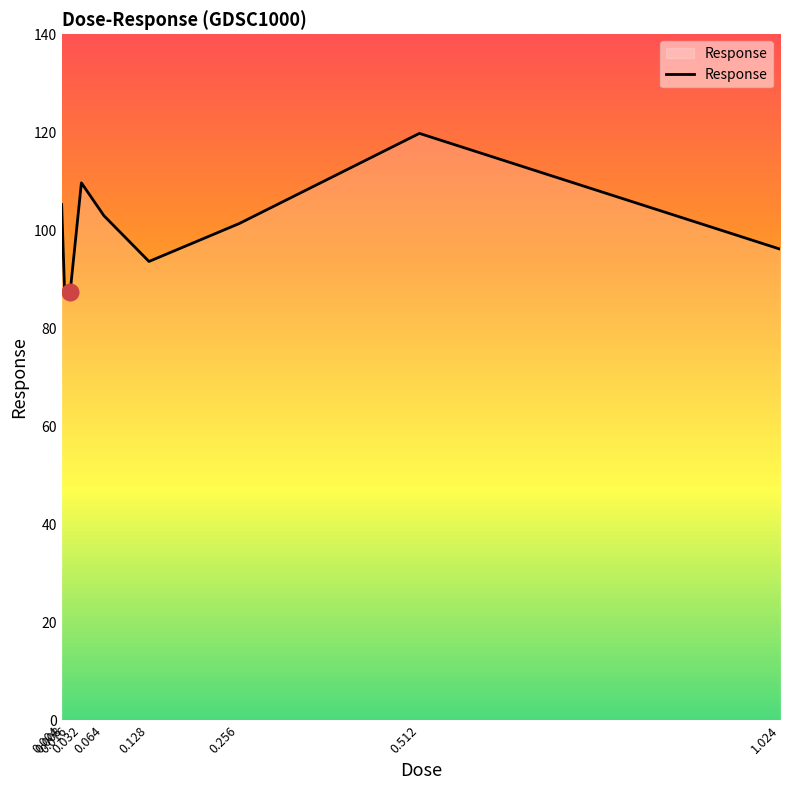

Reading left to right, transcribe all the data shown in this chart.

0.004=105.2	0.008=88.3	0.016=87.3	0.032=109.7	0.064=103.0	0.128=93.6	0.256=101.4	0.512=119.8	1.024=96.2